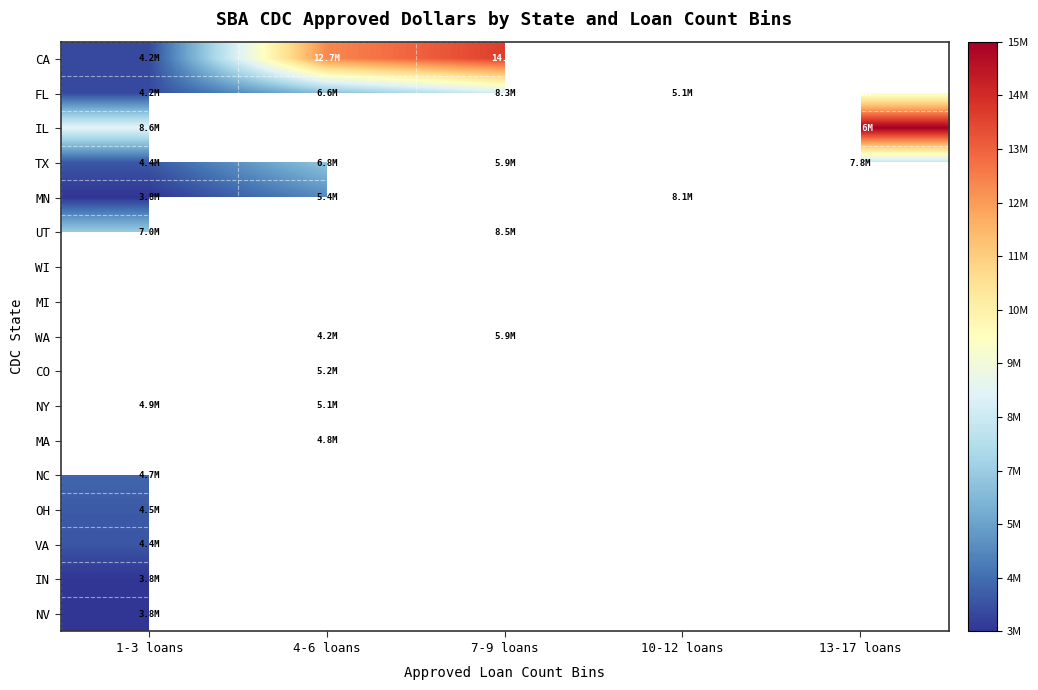

Is it true that TX equals 10508243.0 at 7-9 loans?

False